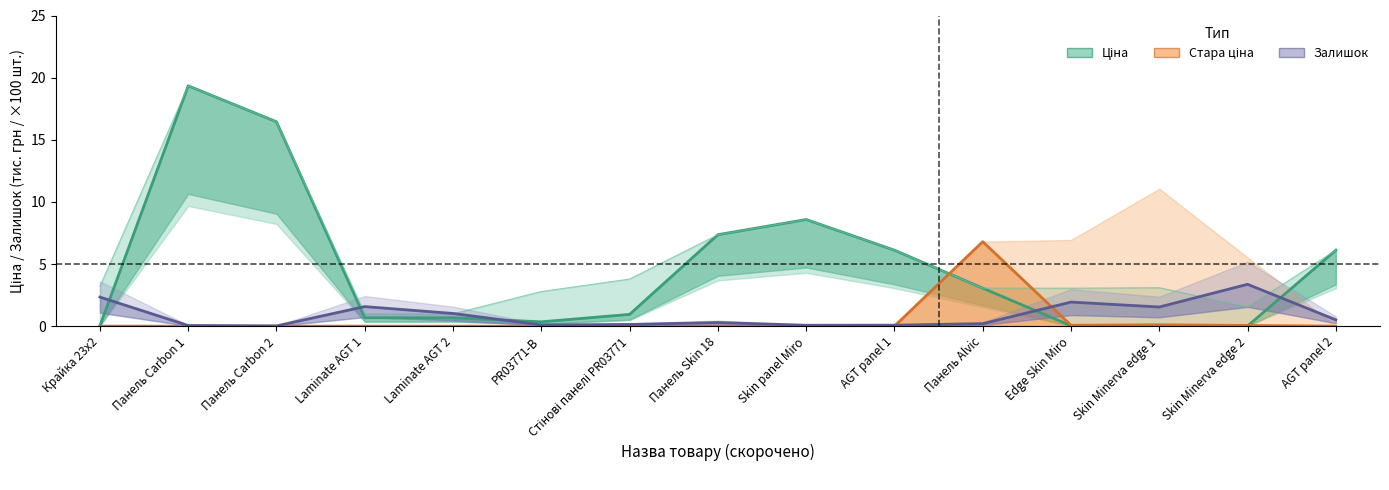

How many distinct data groups are displayed?

3